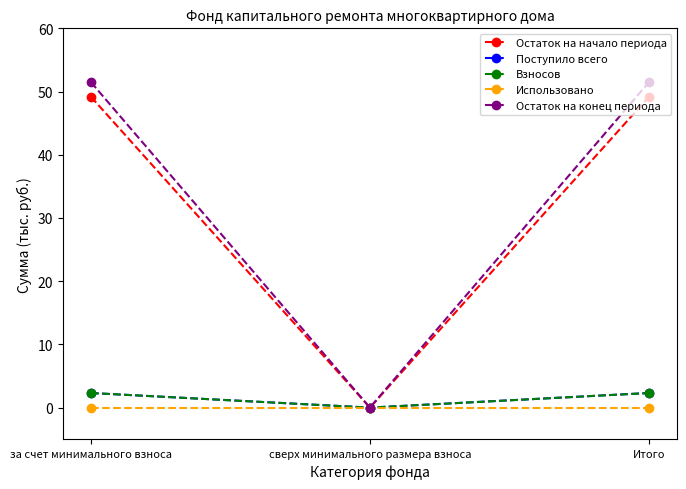

The Взносов series shows -0.9 at сверх минимального размера взноса. True or false?

False